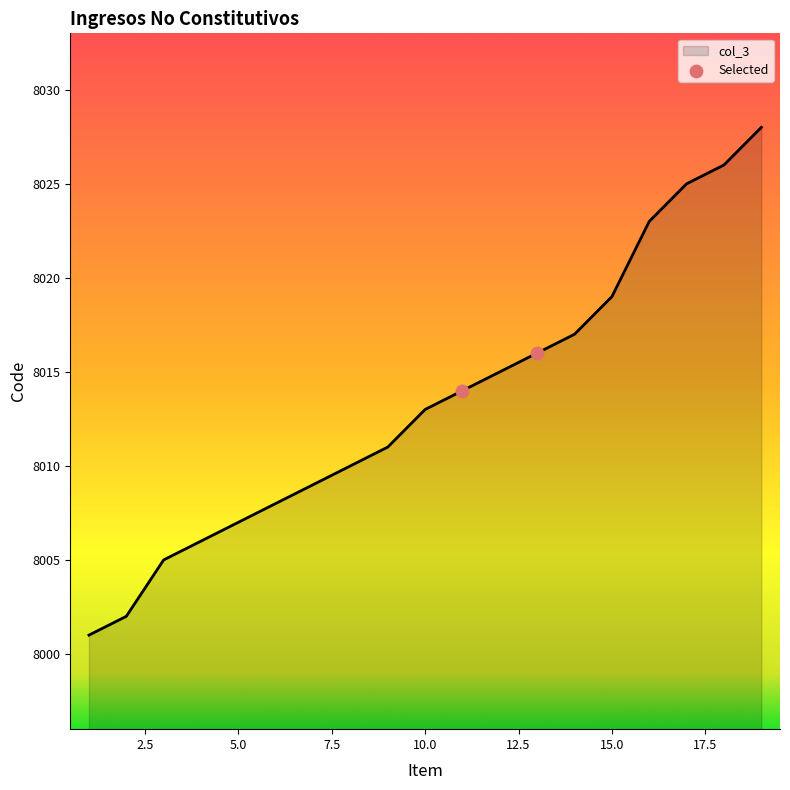

What is the maximum value shown in the chart?

8028